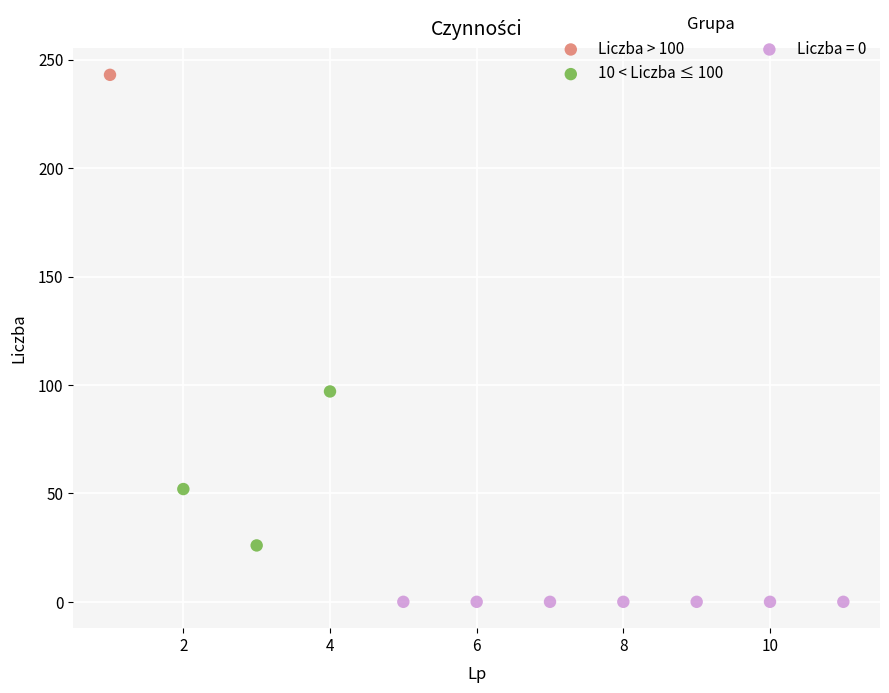

What are all the series names shown in the legend?

Liczba > 100, 10 < Liczba ≤ 100, Liczba = 0